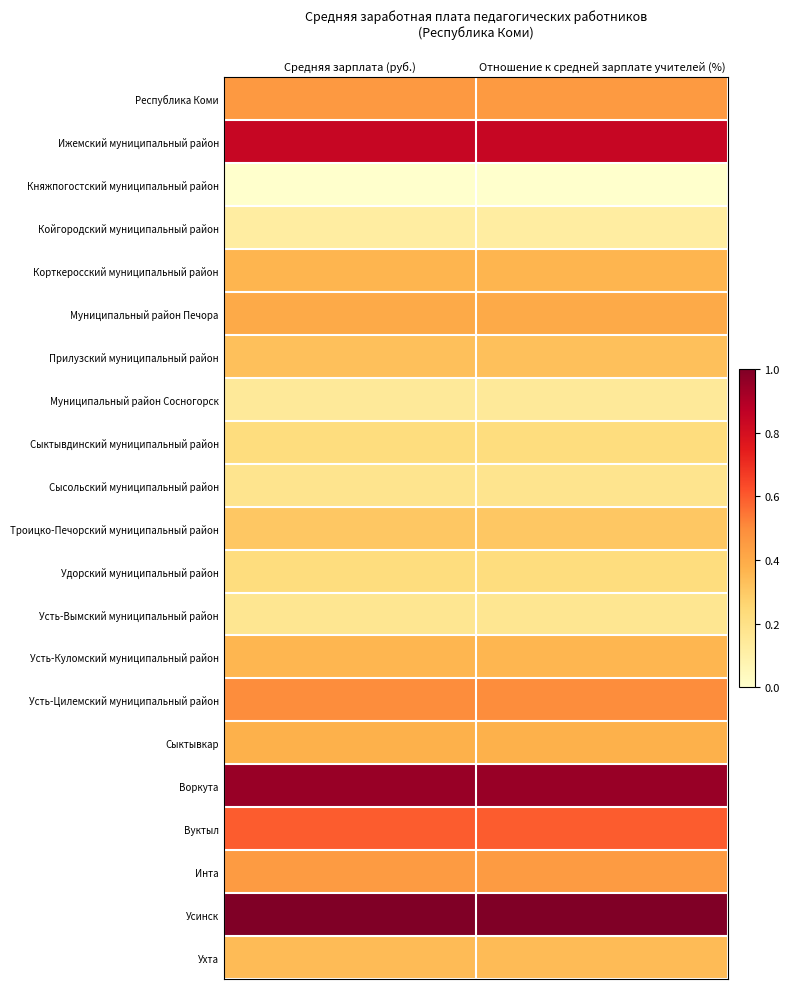

Reading left to right, transcribe all the data shown in this chart.

Республика Коми: Средняя зарплата (руб.)=0.5	Отношение к средней зарплате учителей (%)=0.5
Ижемский муниципальный район: Средняя зарплата (руб.)=0.8	Отношение к средней зарплате учителей (%)=0.8
Княжпогостский муниципальный район: Средняя зарплата (руб.)=0.0	Отношение к средней зарплате учителей (%)=0.0
Койгородский муниципальный район: Средняя зарплата (руб.)=0.1	Отношение к средней зарплате учителей (%)=0.1
Корткеросский муниципальный район: Средняя зарплата (руб.)=0.4	Отношение к средней зарплате учителей (%)=0.4
Муниципальный район Печора: Средняя зарплата (руб.)=0.4	Отношение к средней зарплате учителей (%)=0.4
Прилузский муниципальный район: Средняя зарплата (руб.)=0.3	Отношение к средней зарплате учителей (%)=0.3
Муниципальный район Сосногорск: Средняя зарплата (руб.)=0.1	Отношение к средней зарплате учителей (%)=0.1
Сыктывдинский муниципальный район: Средняя зарплата (руб.)=0.2	Отношение к средней зарплате учителей (%)=0.2
Сысольский муниципальный район: Средняя зарплата (руб.)=0.2	Отношение к средней зарплате учителей (%)=0.2
Троицко-Печорский муниципальный район: Средняя зарплата (руб.)=0.3	Отношение к средней зарплате учителей (%)=0.3
Удорский муниципальный район: Средняя зарплата (руб.)=0.2	Отношение к средней зарплате учителей (%)=0.2
Усть-Вымский муниципальный район: Средняя зарплата (руб.)=0.2	Отношение к средней зарплате учителей (%)=0.2
Усть-Куломский муниципальный район: Средняя зарплата (руб.)=0.4	Отношение к средней зарплате учителей (%)=0.4
Усть-Цилемский муниципальный район: Средняя зарплата (руб.)=0.5	Отношение к средней зарплате учителей (%)=0.5
Сыктывкар: Средняя зарплата (руб.)=0.4	Отношение к средней зарплате учителей (%)=0.4
Воркута: Средняя зарплата (руб.)=0.9	Отношение к средней зарплате учителей (%)=0.9
Вуктыл: Средняя зарплата (руб.)=0.6	Отношение к средней зарплате учителей (%)=0.6
Инта: Средняя зарплата (руб.)=0.4	Отношение к средней зарплате учителей (%)=0.4
Усинск: Средняя зарплата (руб.)=1.0	Отношение к средней зарплате учителей (%)=1.0
Ухта: Средняя зарплата (руб.)=0.3	Отношение к средней зарплате учителей (%)=0.3